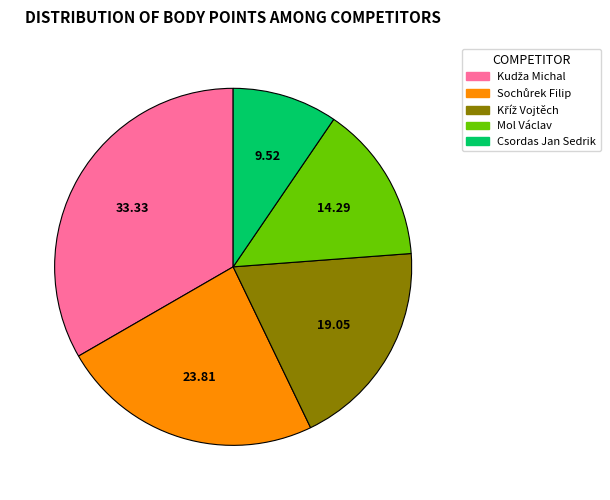

What is the smallest slice in the pie chart?

Csordas Jan Sedrik